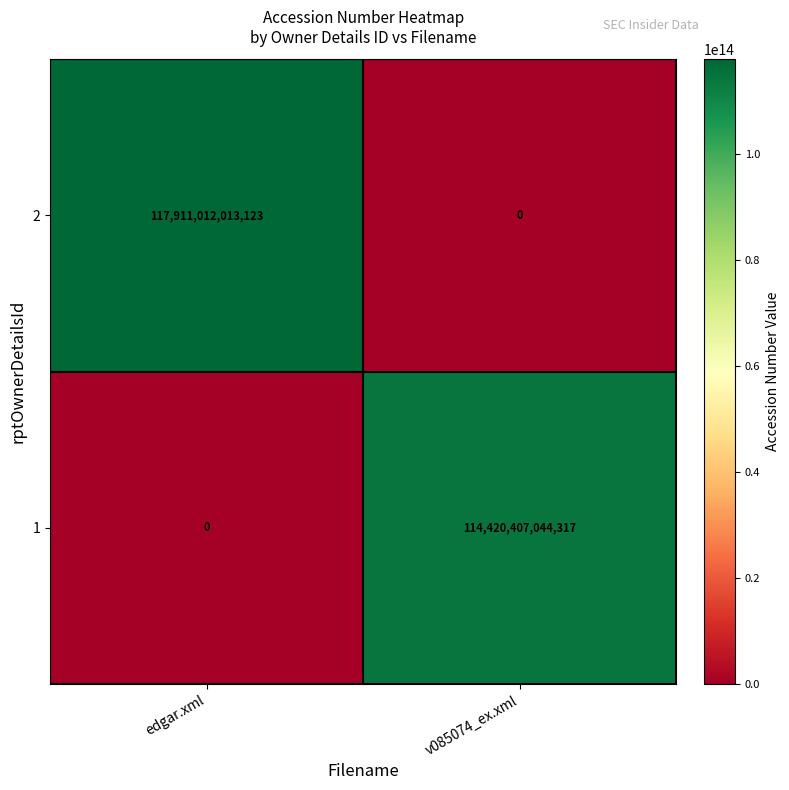

Which category has the highest value across all series?

edgar.xml